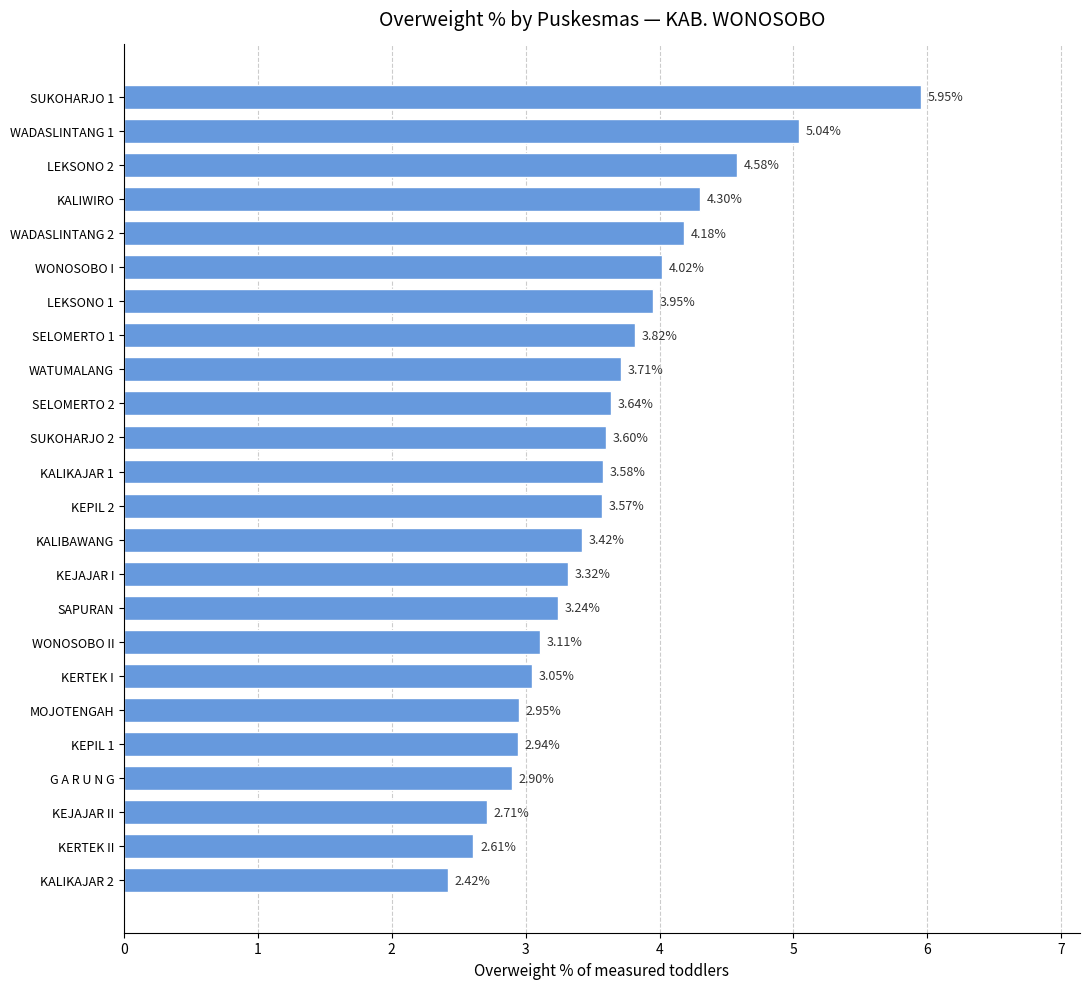

How many data points are above 3?

18